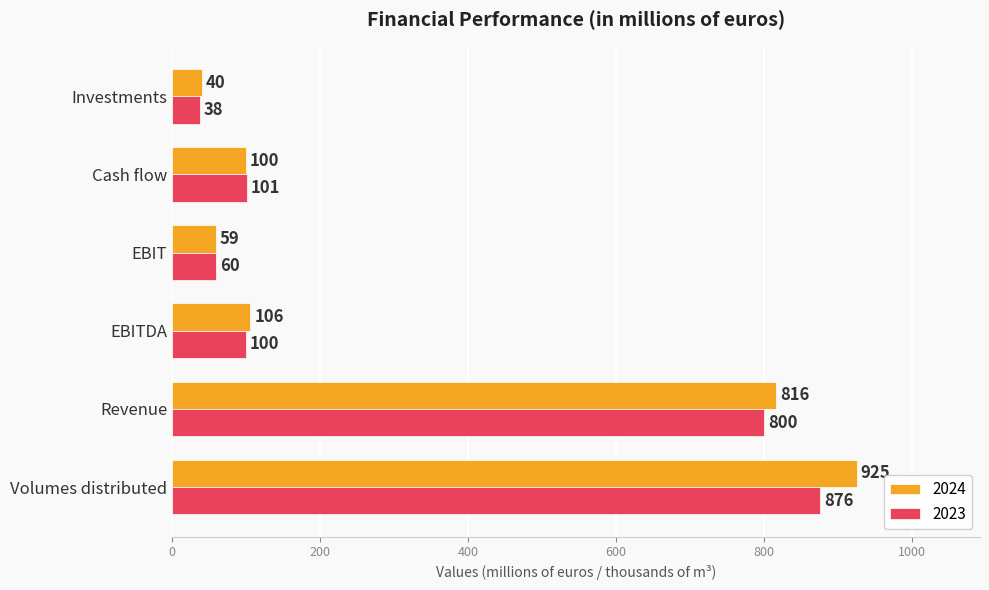

Which series has the widest spread of values?

2024